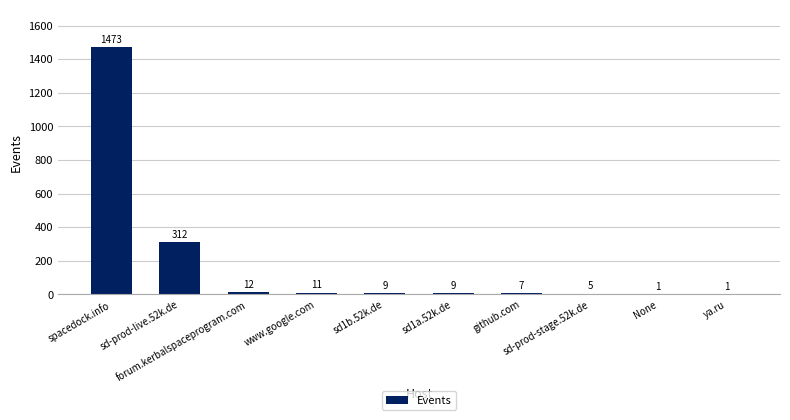

What is the greatest value displayed?

1473